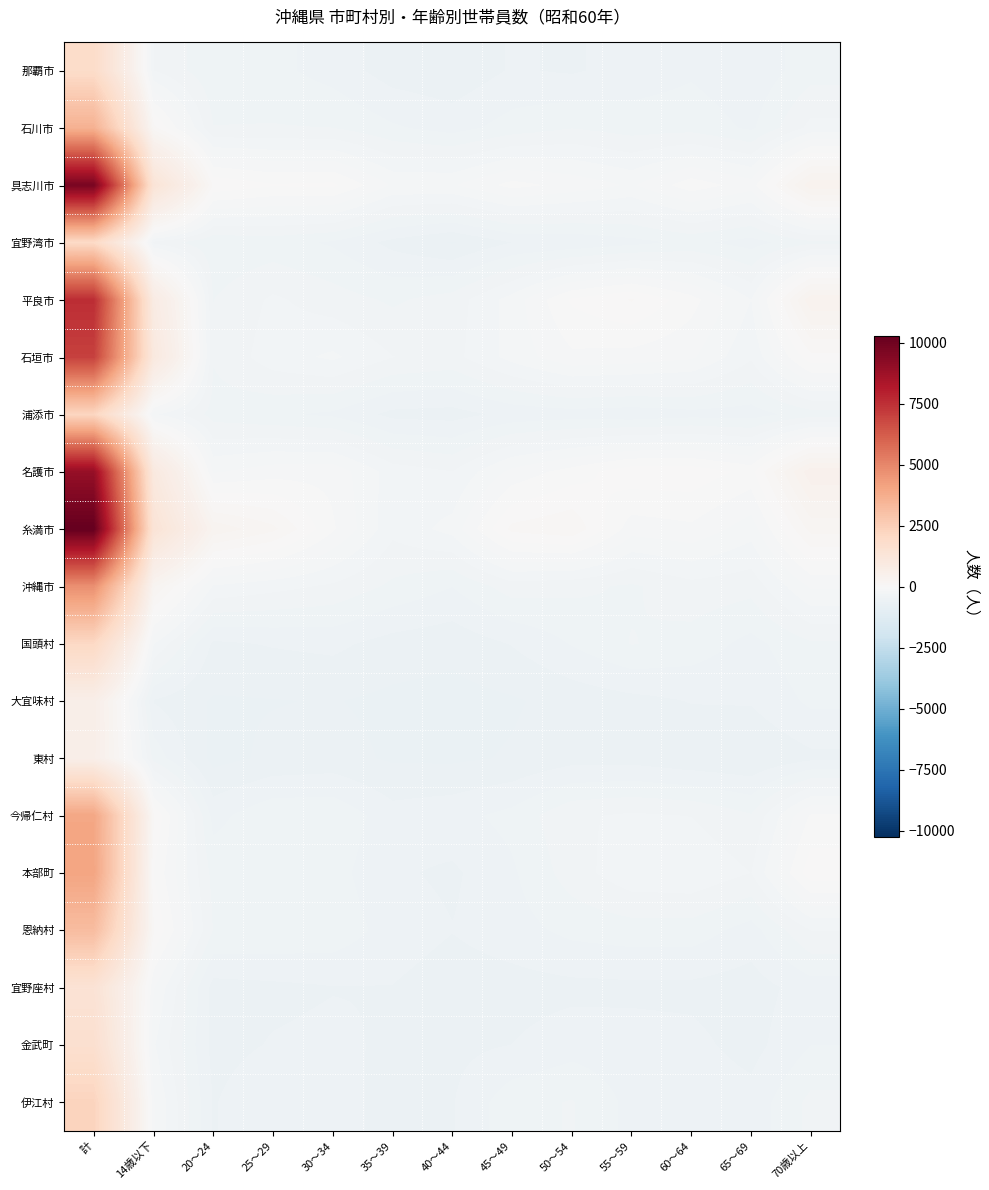

What is the total value across all series at 55～59?

-6885.0